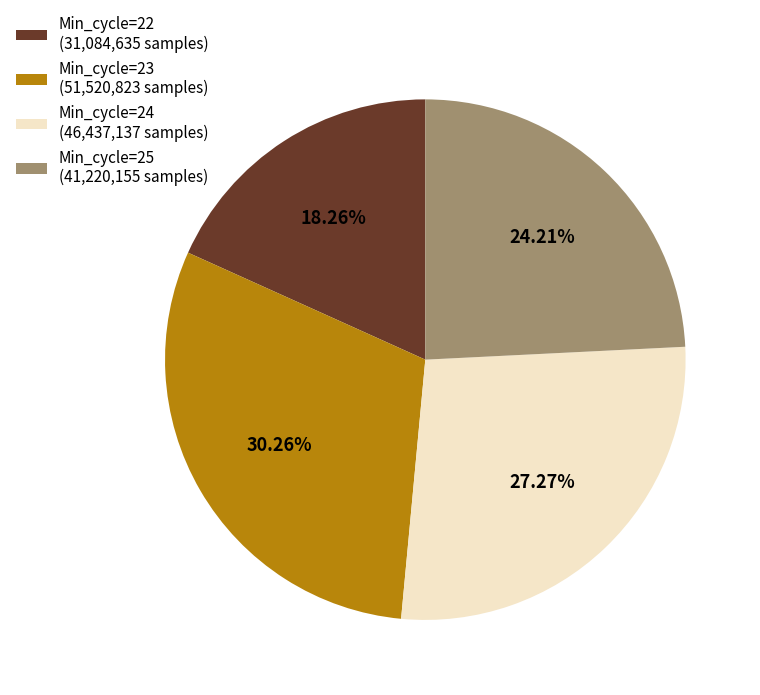

What portion of the pie excludes Min_cycle=23?

69.7%